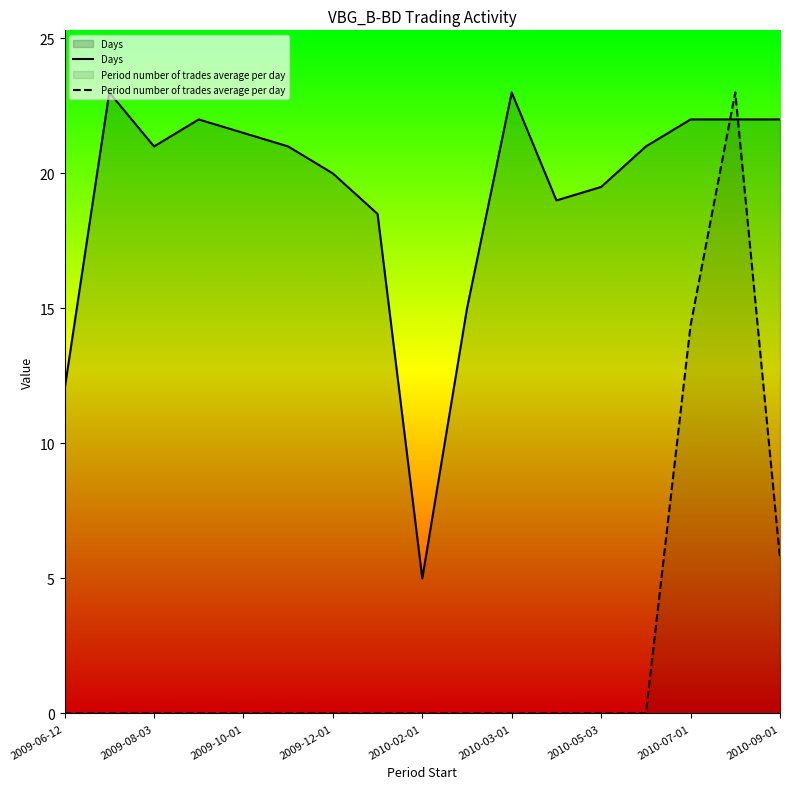

What is the greatest value displayed?

23.0